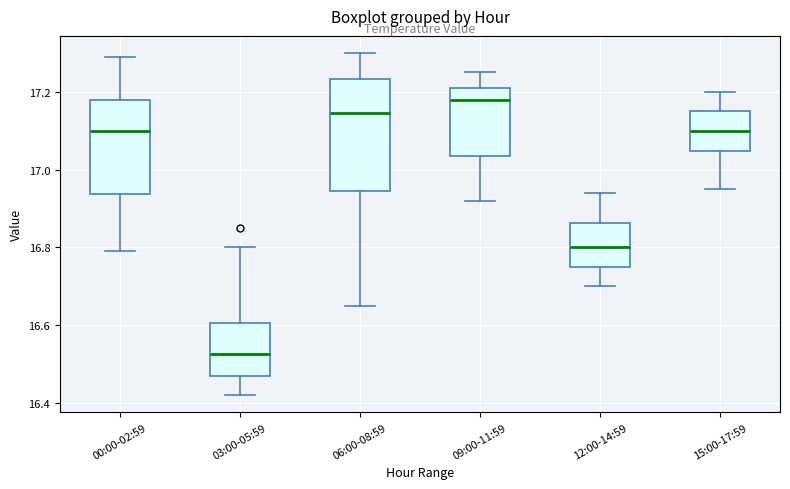

Reading left to right, read every box against the y-axis: the position of its median line, the range the box covers, and the ends of its whiskers. The values are not printed on the chart, so give them approximately, as read against the axis.

00:00-02:59: median 17.10, box 16.94 to 17.18, whiskers 16.80 to 17.30
03:00-05:59: median 16.52, box 16.48 to 16.60, whiskers 16.42 to 16.80
06:00-08:59: median 17.14, box 16.94 to 17.24, whiskers 16.66 to 17.30
09:00-11:59: median 17.18, box 17.04 to 17.22, whiskers 16.92 to 17.26
12:00-14:59: median 16.80, box 16.76 to 16.86, whiskers 16.70 to 16.94
15:00-17:59: median 17.10, box 17.04 to 17.16, whiskers 16.96 to 17.20